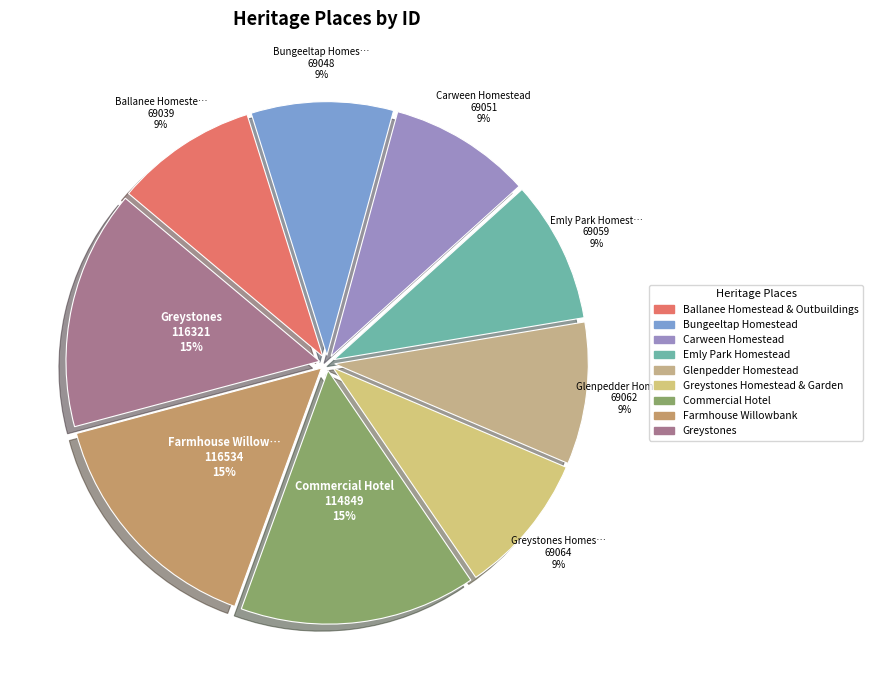

How many segments does this pie chart have?

9